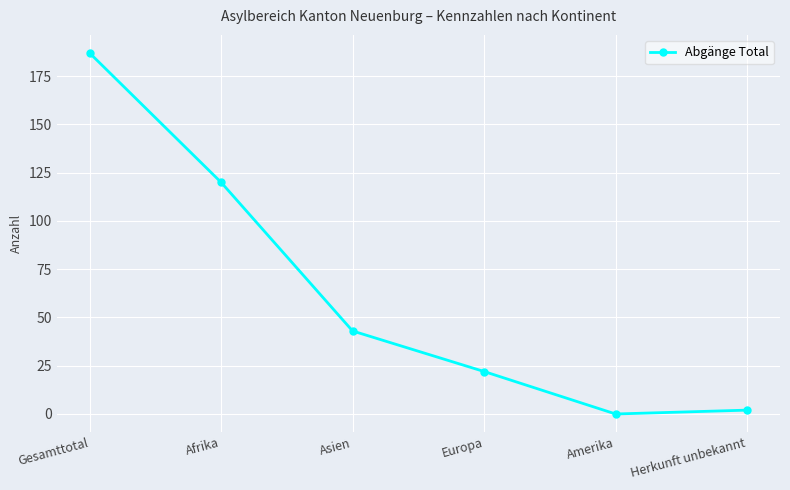

Is this an area chart (filled region under the line)?

No